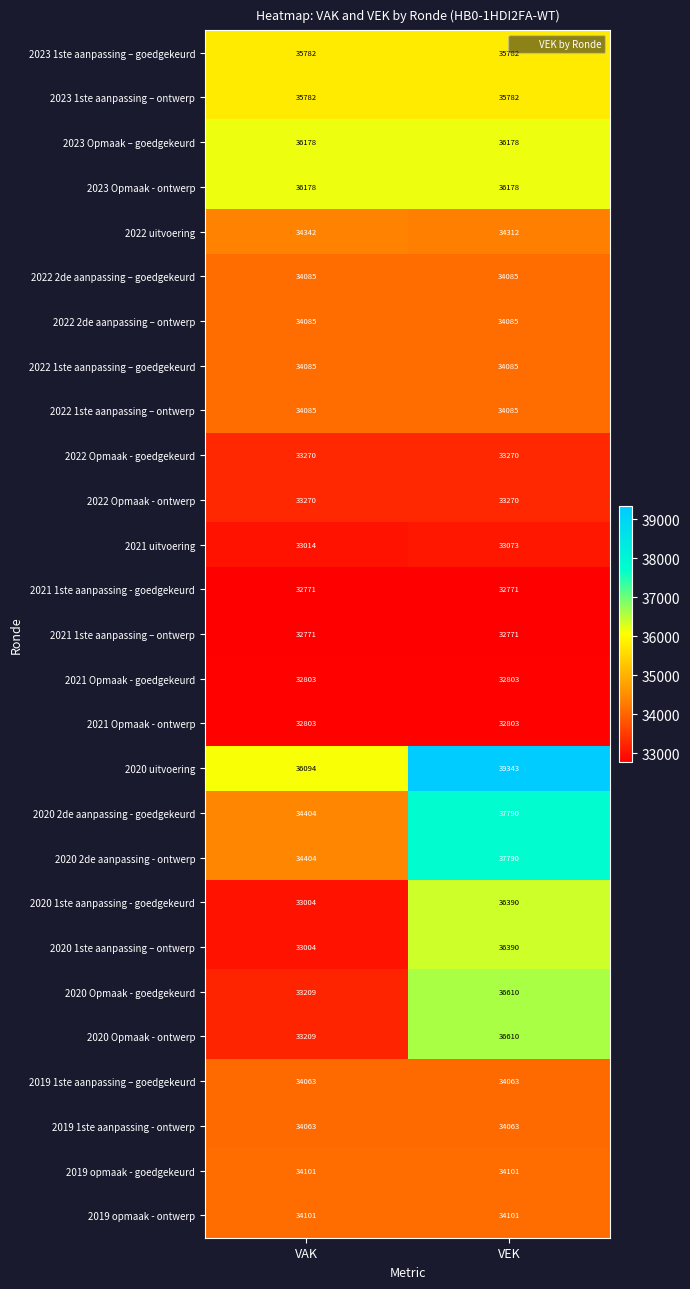

What is the total value across all series at VAK?

918960